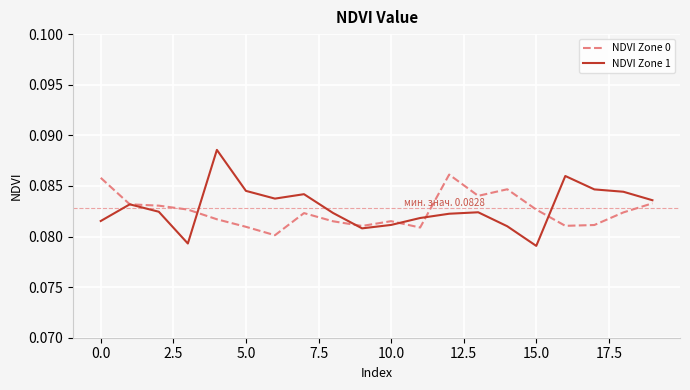

Rank the series by their maximum value, from lowest to highest.

NDVI Zone 0, NDVI Zone 1